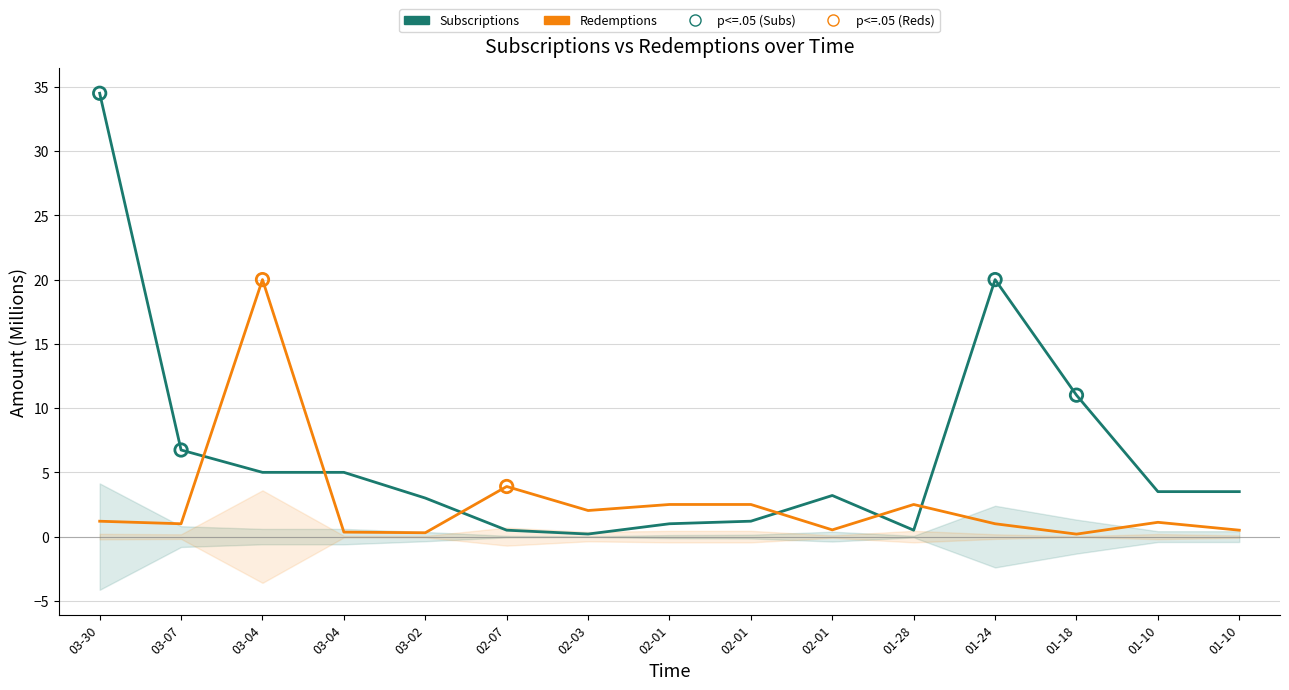

What are all the series names shown in the legend?

Subscriptions, Redemptions